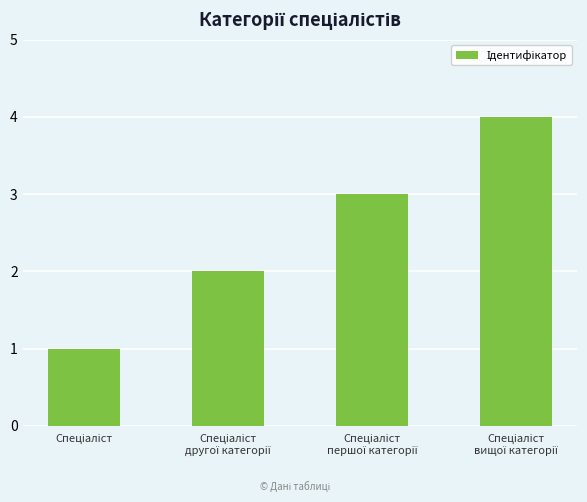

What is the difference between the maximum and minimum values?

3